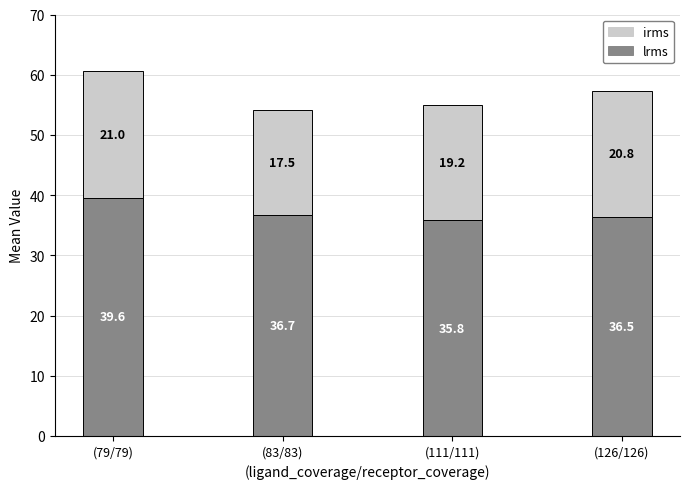

Where does the lrms series first go above 36?

(79/79)